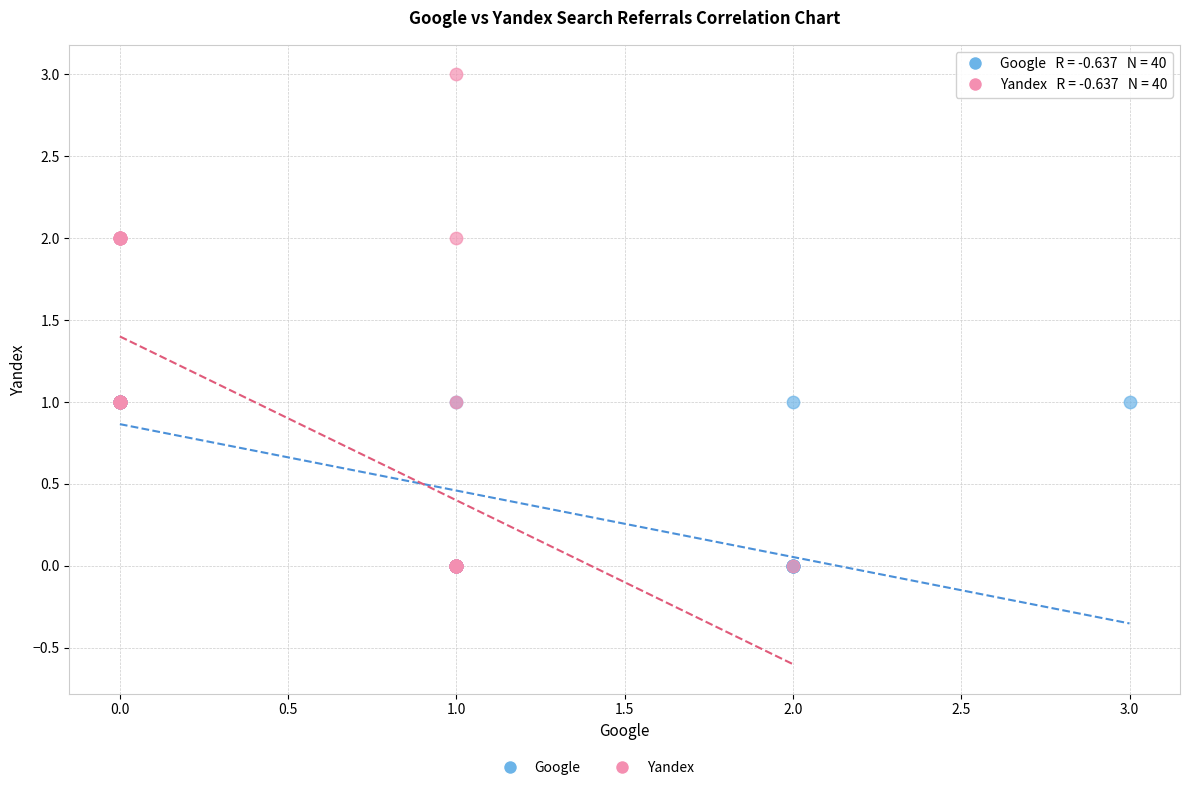

Which series contains the highest Y value?

Yandex